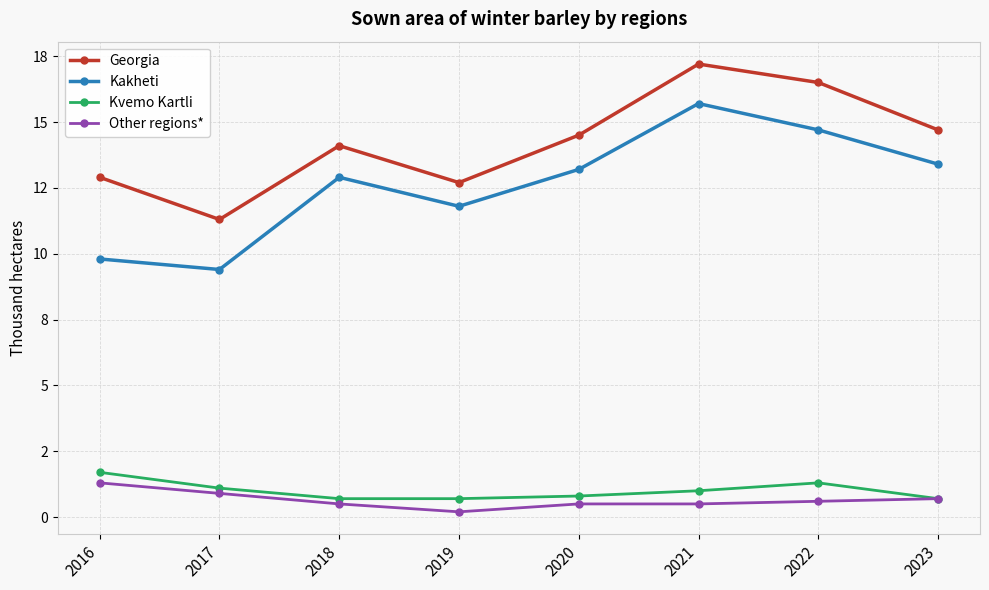

Which series has the largest total across all categories?

Georgia